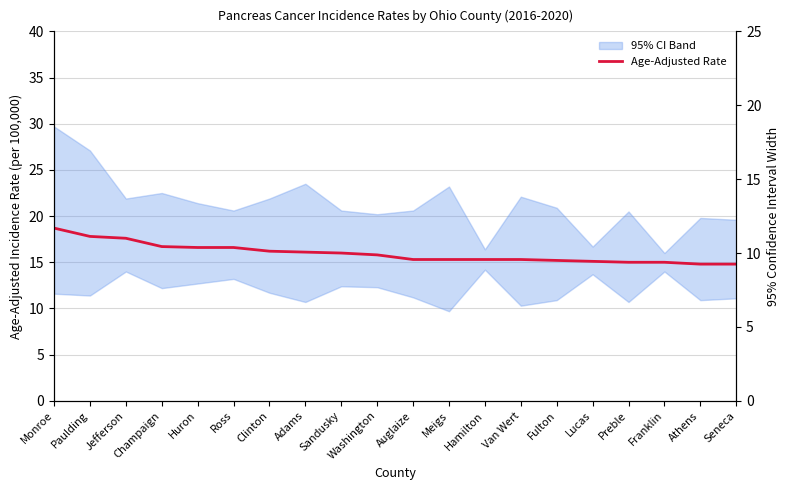

What is the average value?

16.0